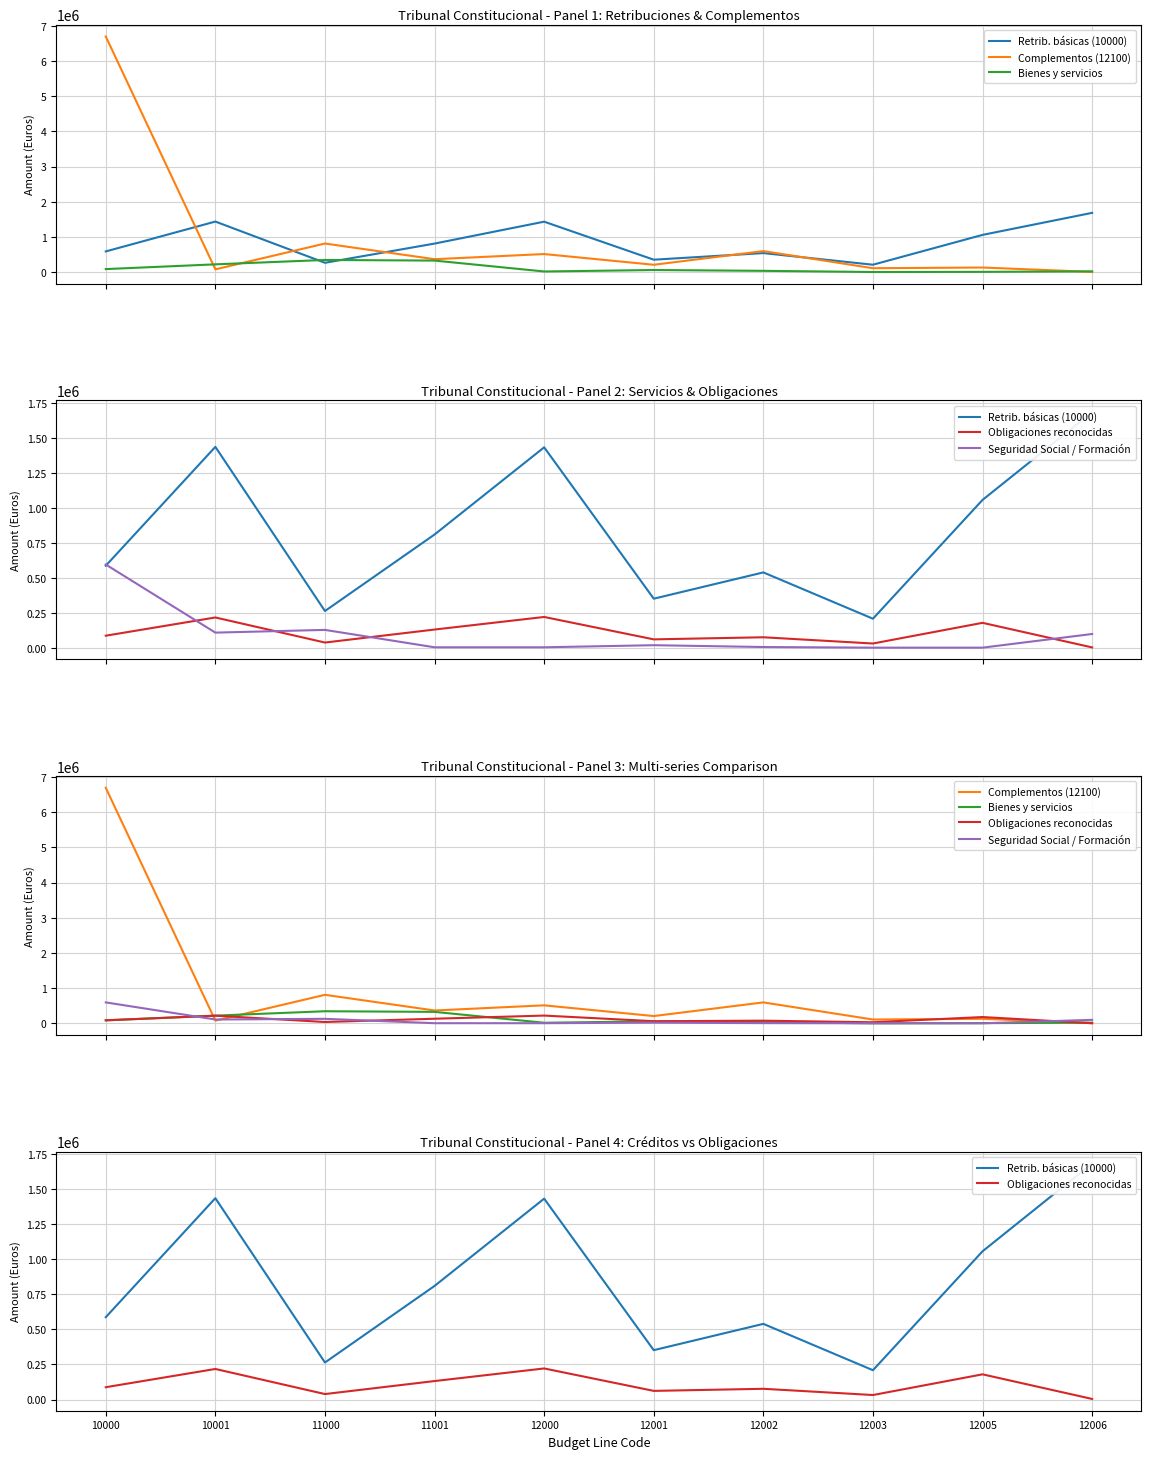

Rank the series by their maximum value, from highest to lowest.

Complementos (12100), Retrib. básicas (10000), Seguridad Social / Formación, Bienes y servicios, Obligaciones reconocidas